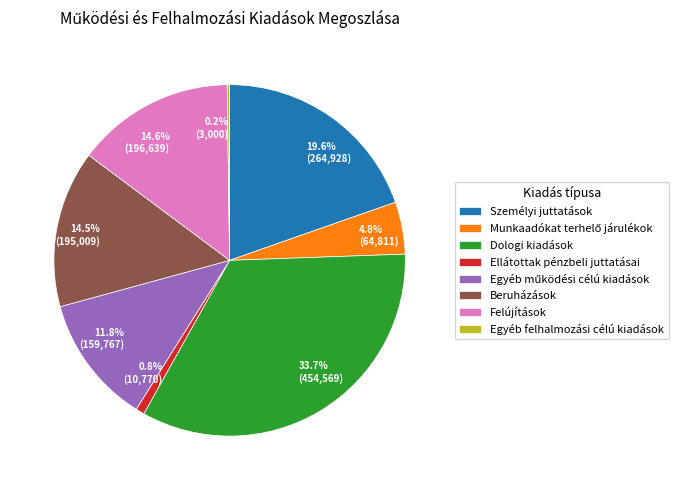

What portion of the pie excludes Felújítások?

85.4%